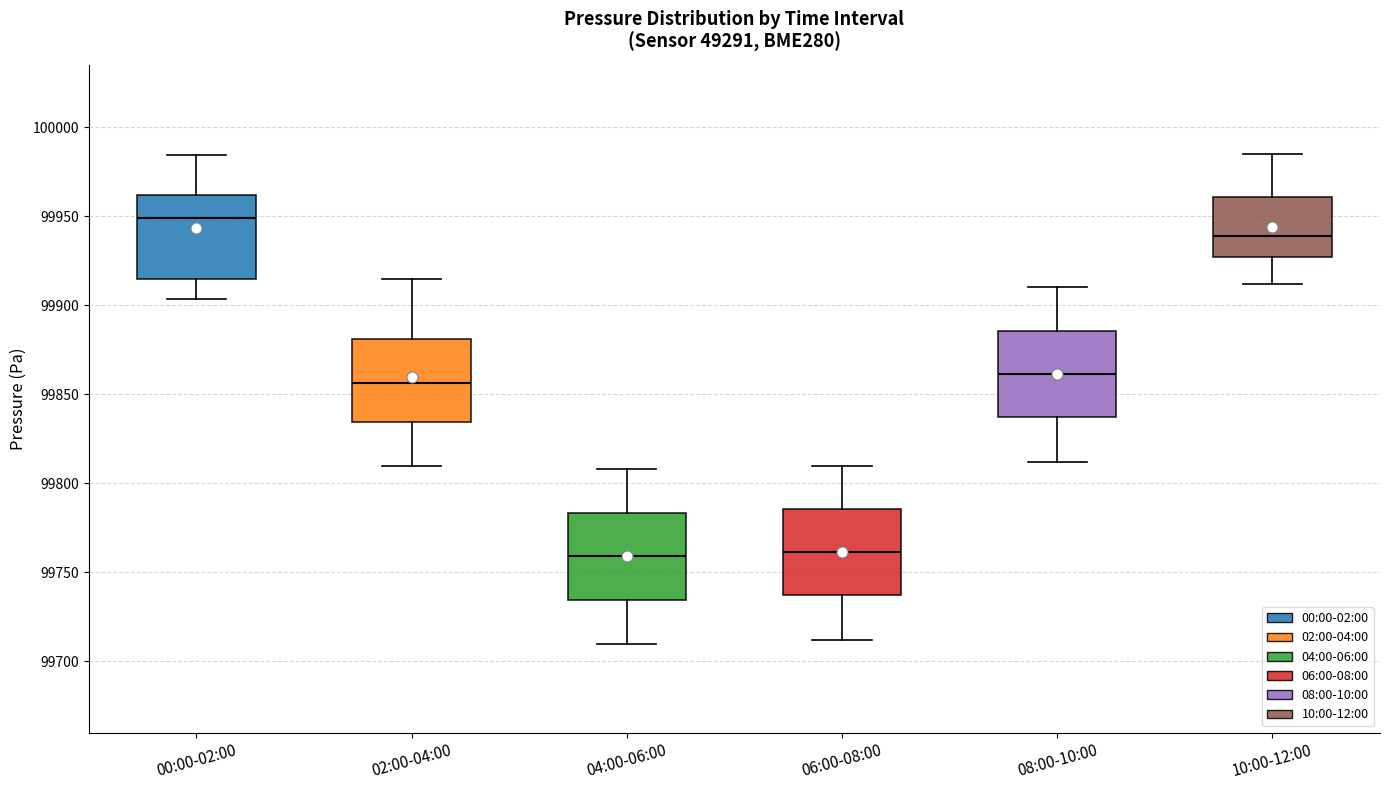

Where is the upper edge of the box for 00:00-02:00 on the y-axis? The values are not printed on the chart, so give them approximately, as read against the axis.

99960